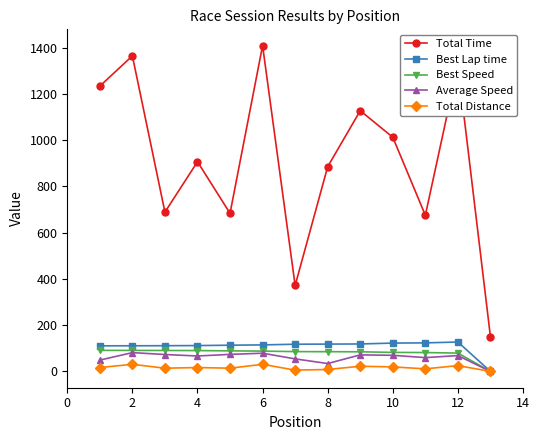

True or false: Total Distance and Total Time intersect in this chart.

False